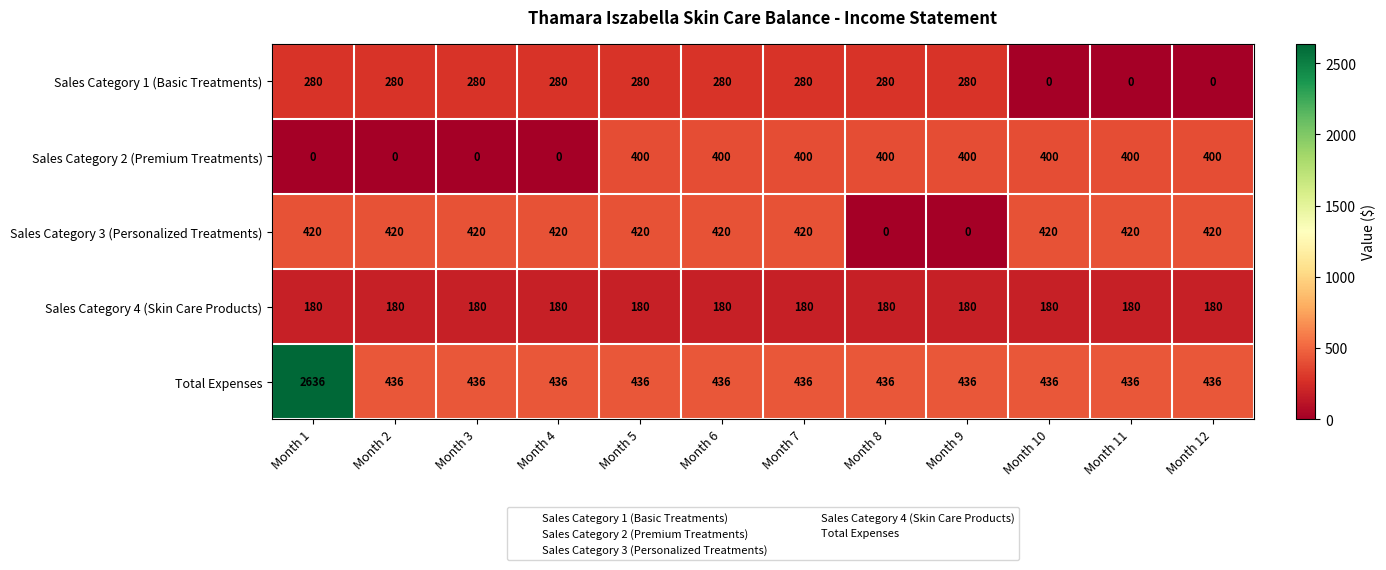

At how many categories does at least one series exceed 369?

12